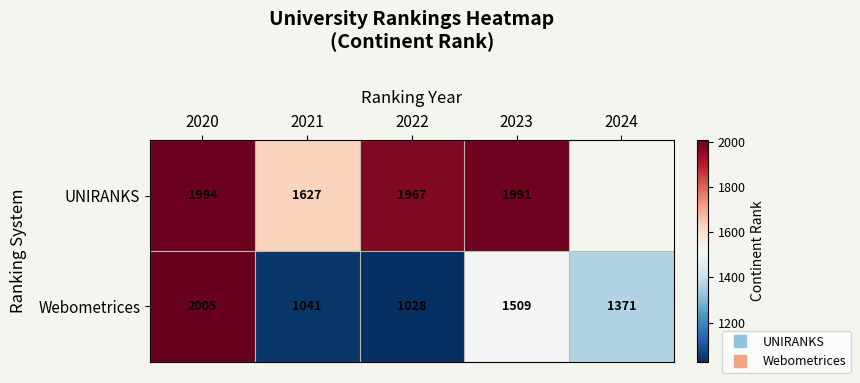

List the series in order of their overall mean, highest first.

UNIRANKS, Webometrices